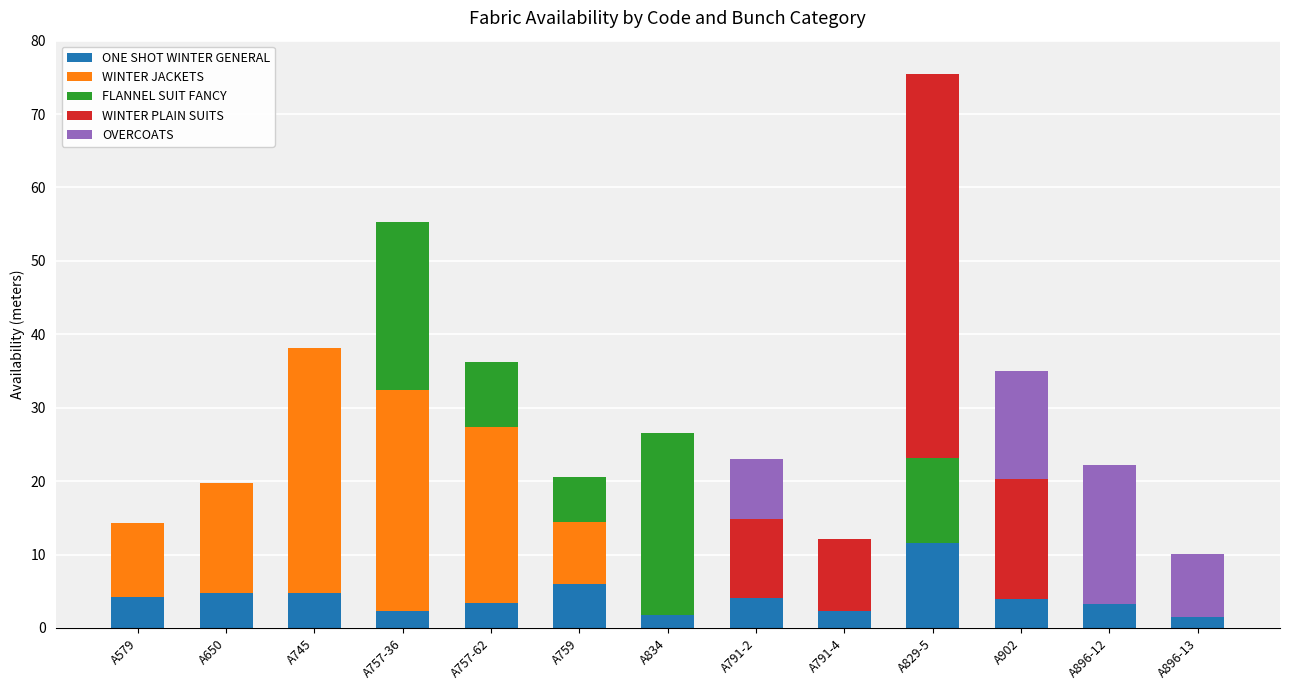

Is it true that ONE SHOT WINTER GENERAL equals 7.5 at A579?

False